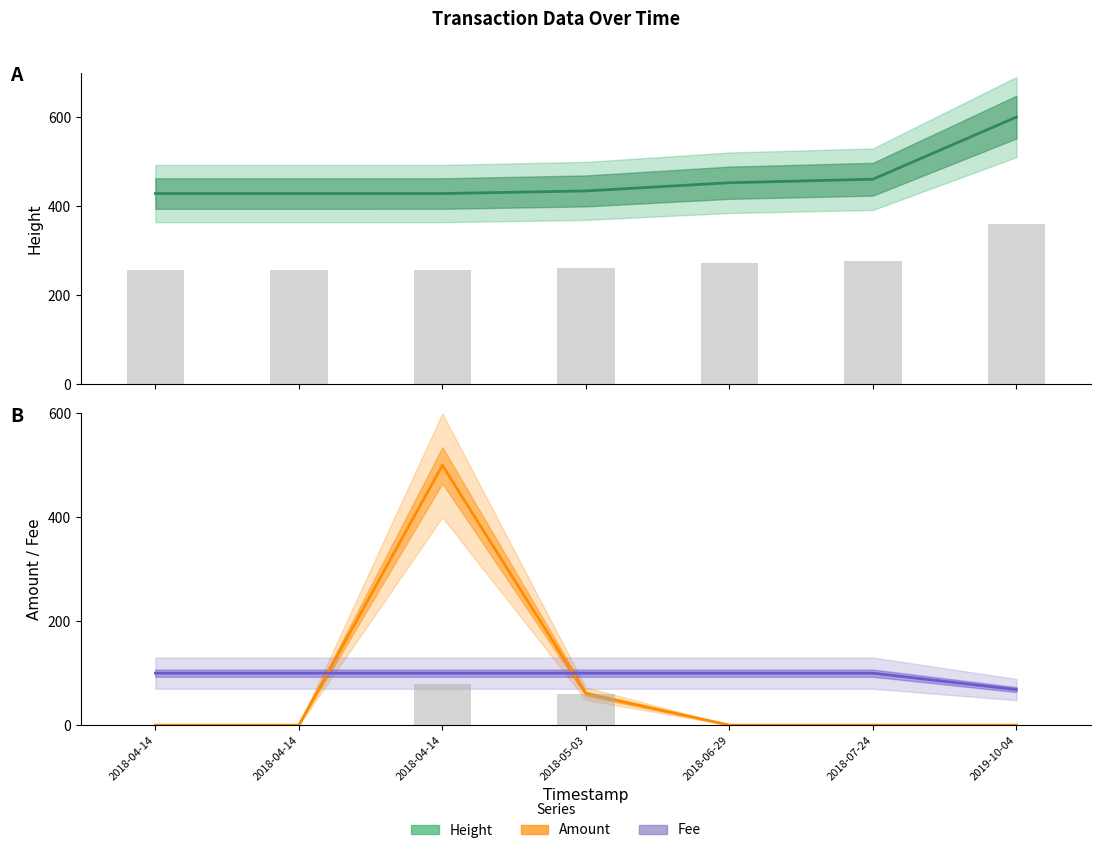

What is the sum of all Amount values?

560.5